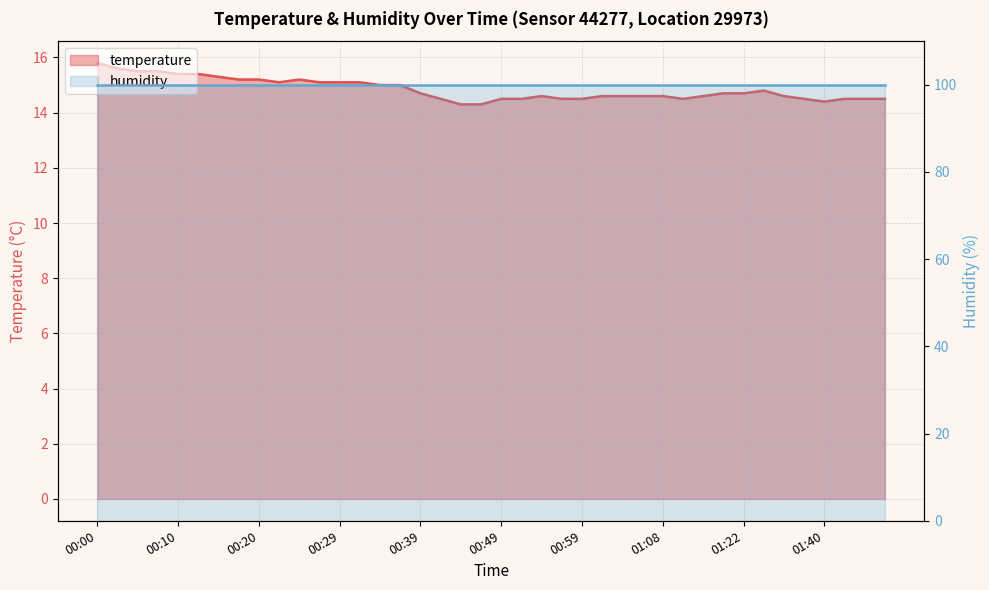

What is the difference between the second highest and second lowest values?

1.3